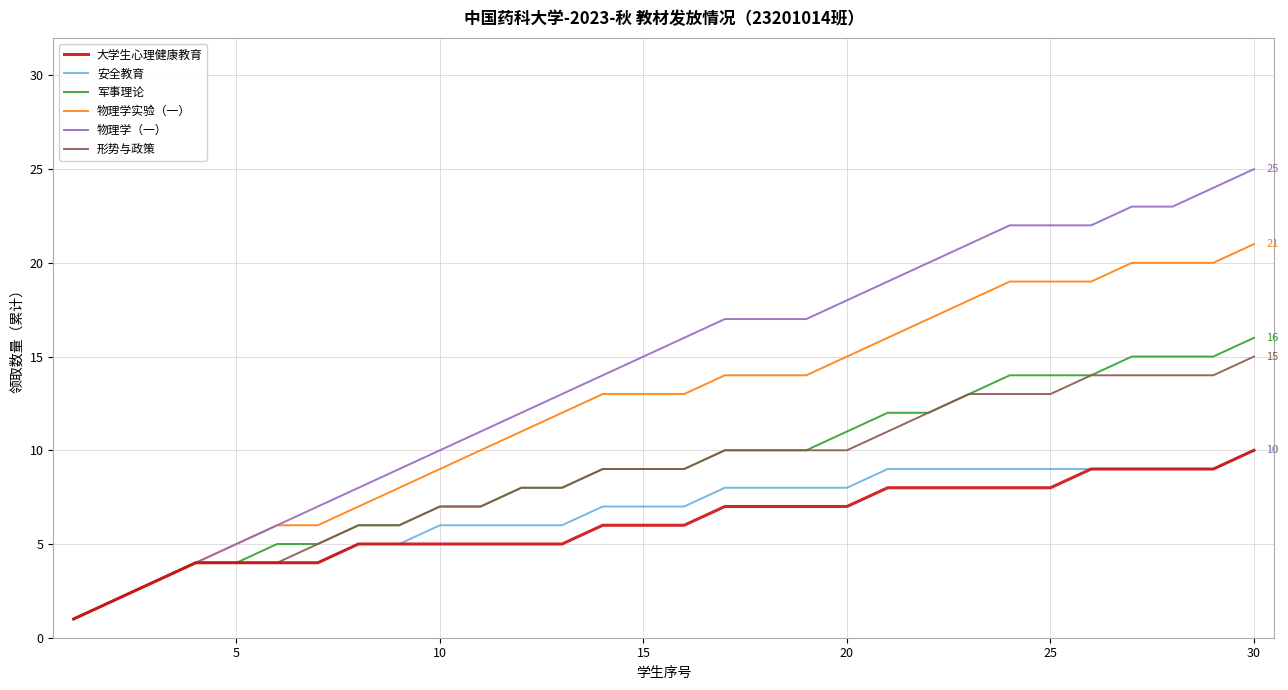

What is the greatest value displayed?

25